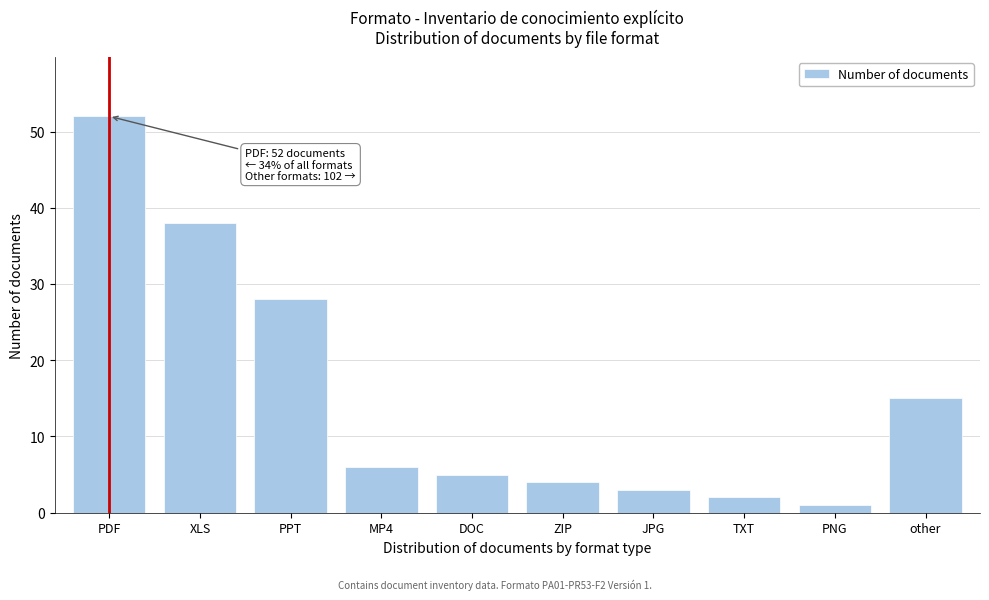

Reading left to right, what are all the values shown in this chart?

PDF=52	XLS=38	PPT=28	MP4=6	DOC=5	ZIP=4	JPG=3	TXT=2	PNG=1	other=15